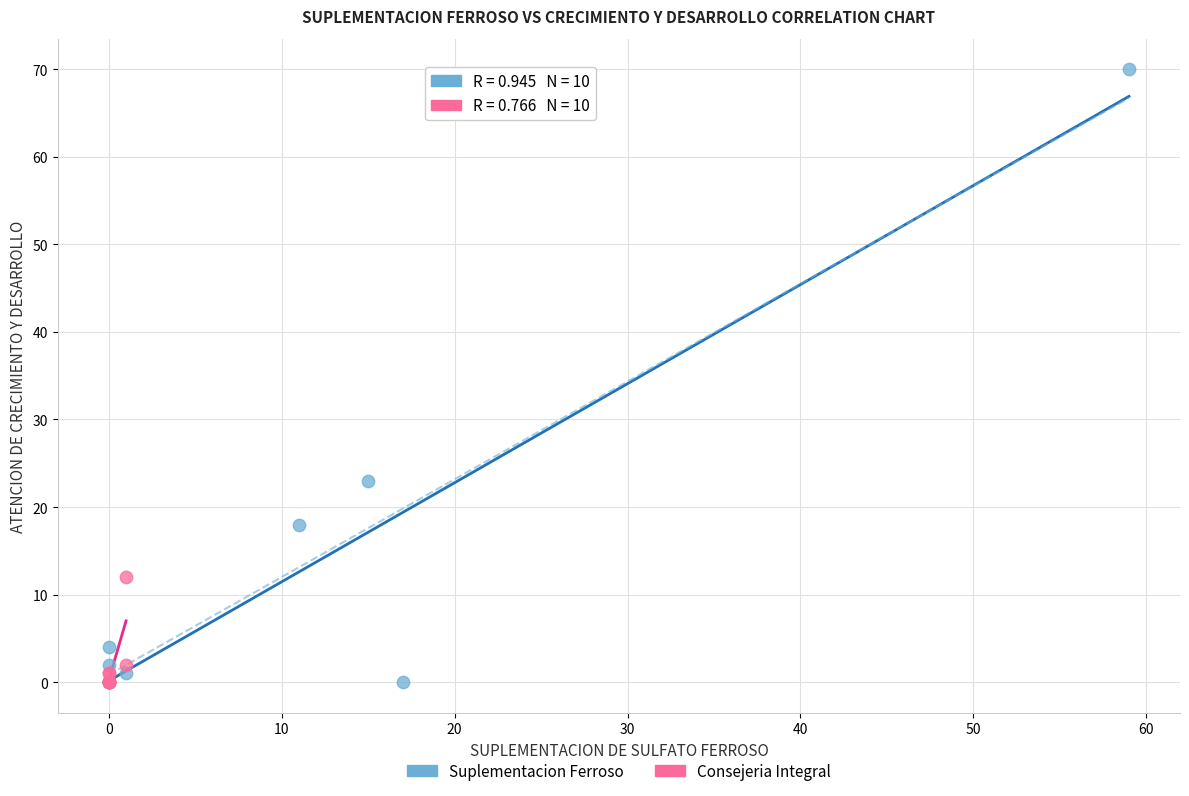

Which series contains the highest Y value?

Suplementacion Ferroso